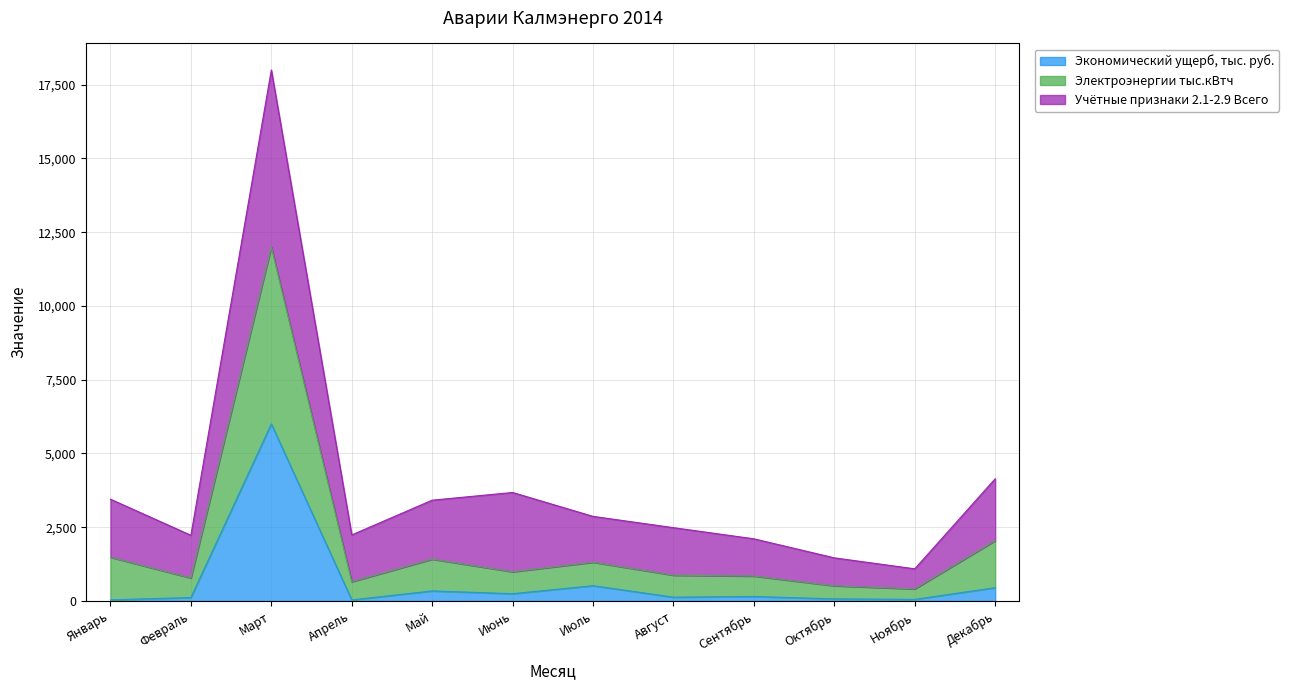

What are all the series names shown in the legend?

Экономический ущерб, тыс. руб., Электроэнергии тыс.кВтч, Учётные признаки 2.1-2.9 Всего